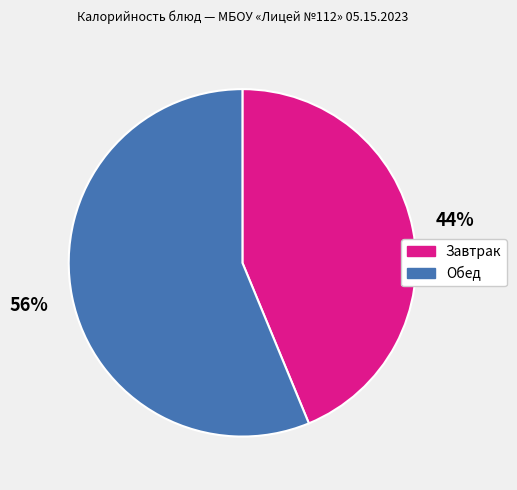

Which category has the biggest portion of the pie?

Обед